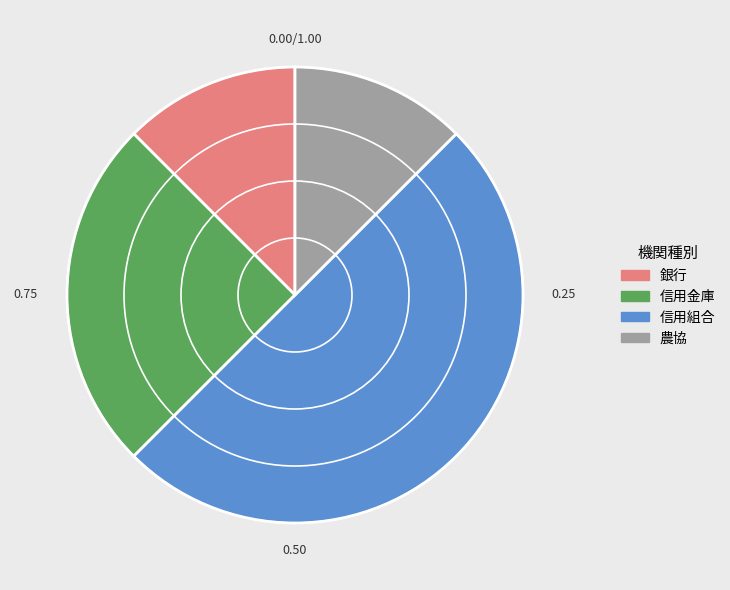

Combined, do 信用組合 and 信用金庫 account for over 50%?

Yes